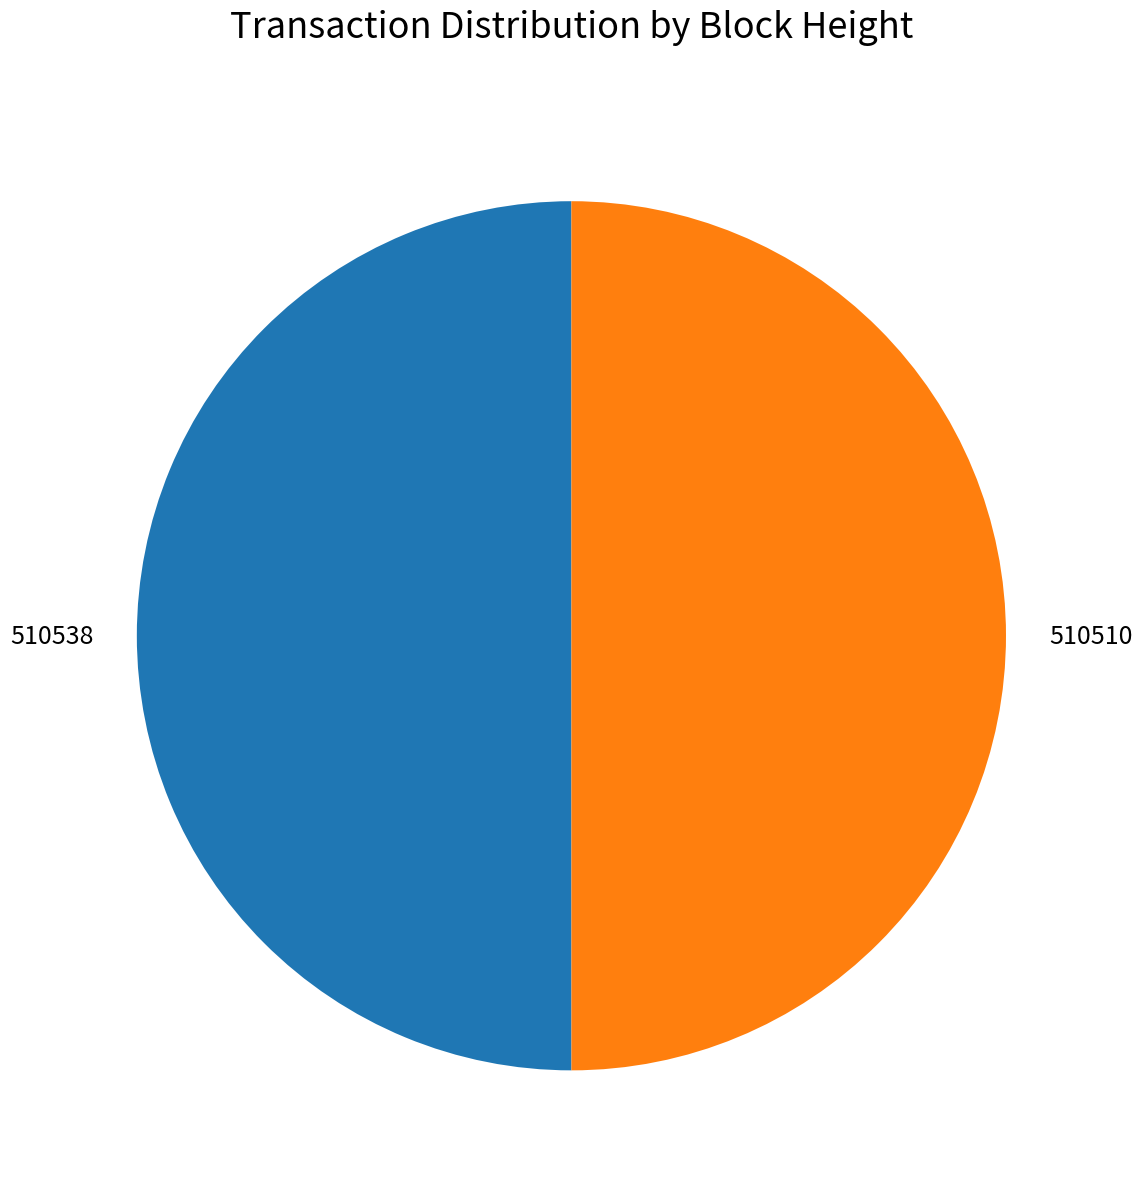

Approximately how many times larger is the value at 510538 compared to 510510?

1.0